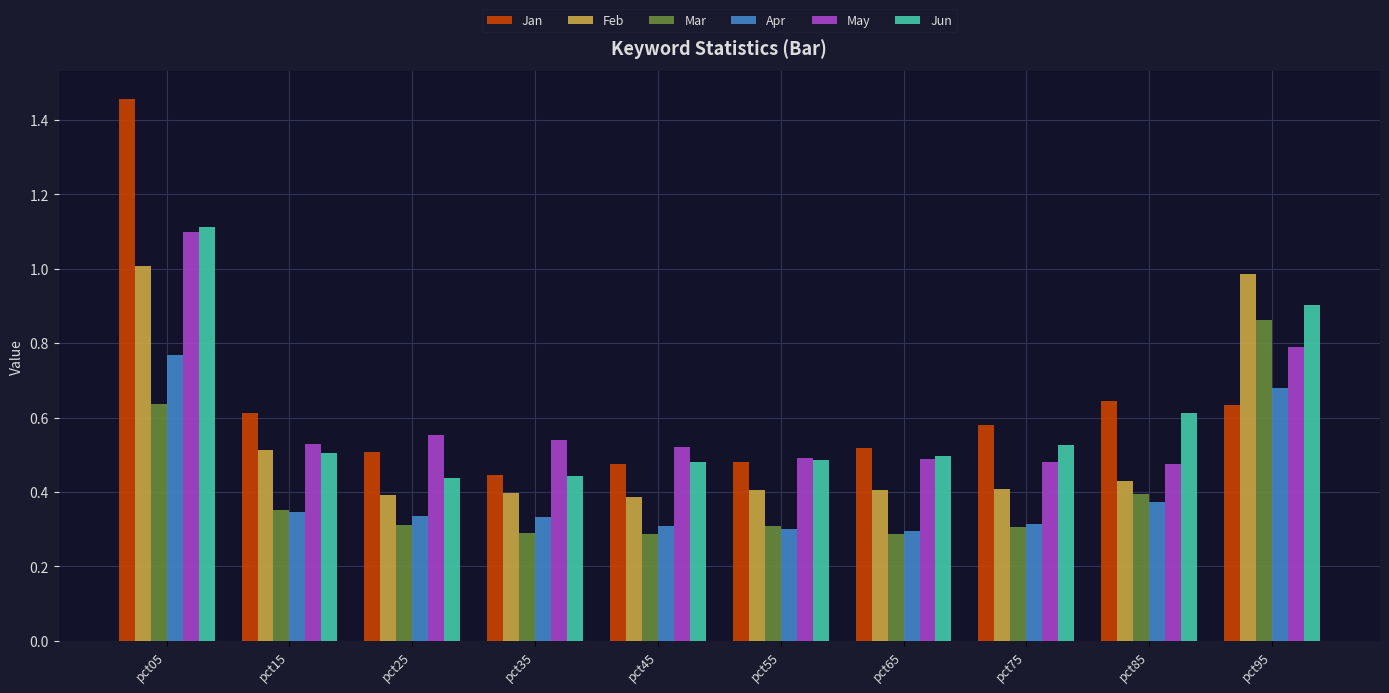

The value of May at pct65 is 0.5. True or false?

True